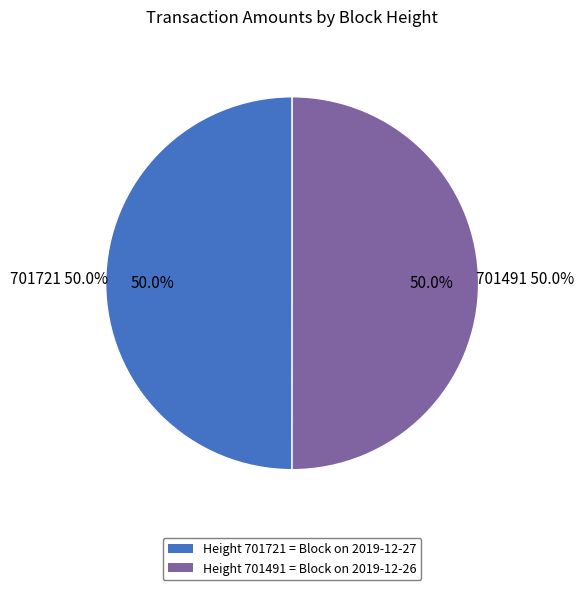

To the nearest percent, what is the average slice percentage?

50%